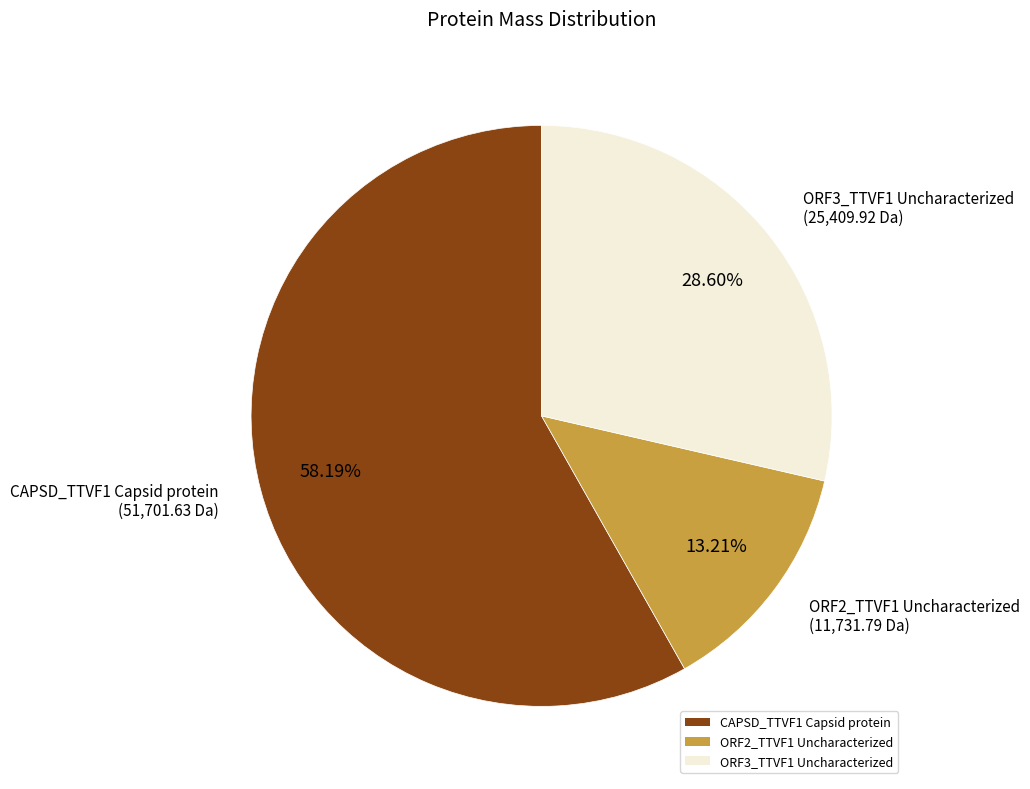

To the nearest percent, what is the difference between the CAPSD_TTVF1 Capsid protein and ORF2_TTVF1 Uncharacterized slice percentages?

45%